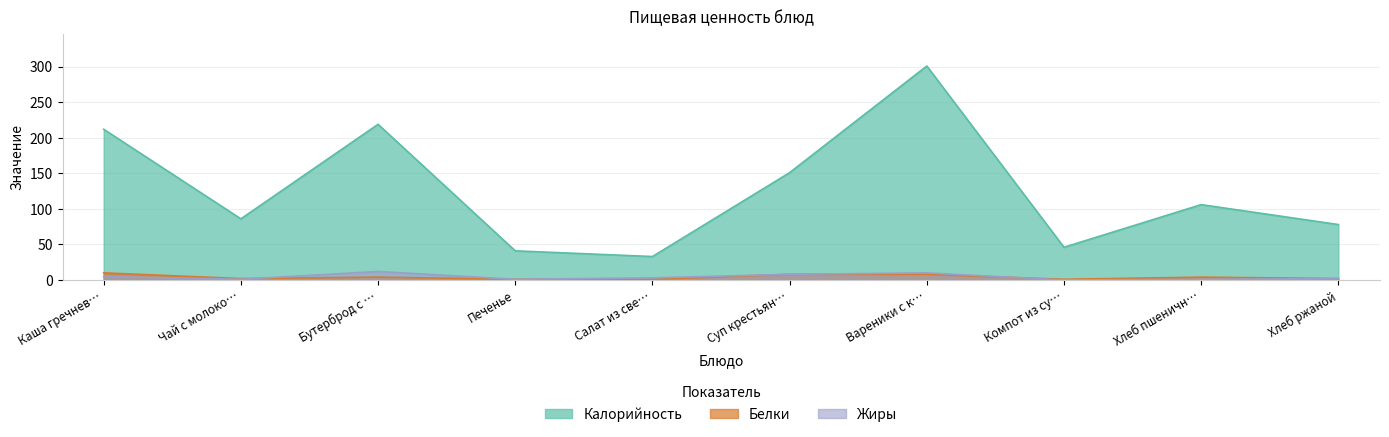

What is the difference between the maximum and second lowest values in the Жиры series?

11